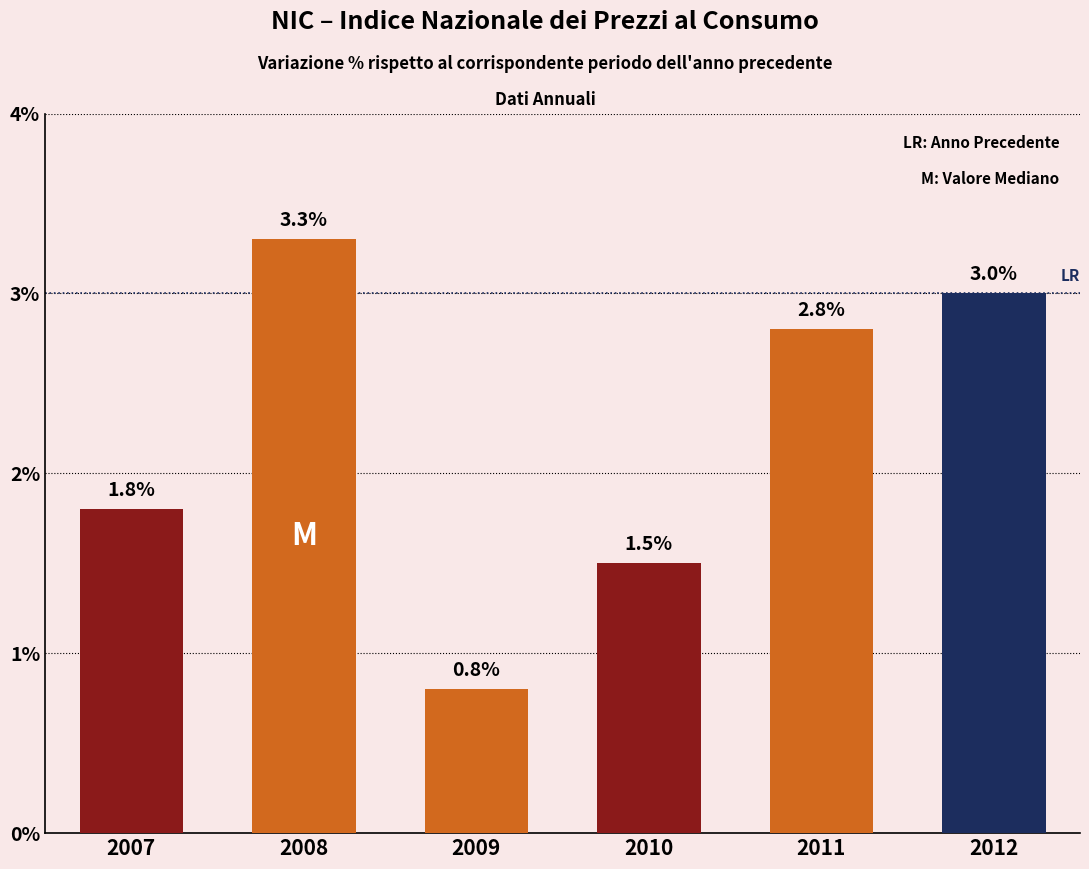

Where is the data nearest to the value 2?

2007